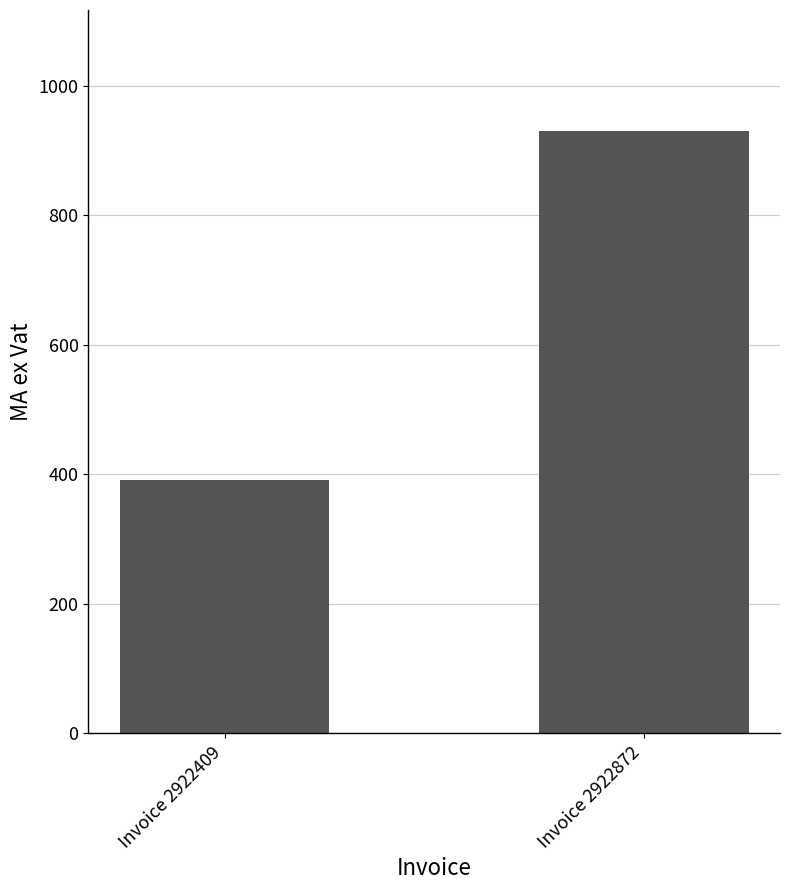

What is the average value?

661.2